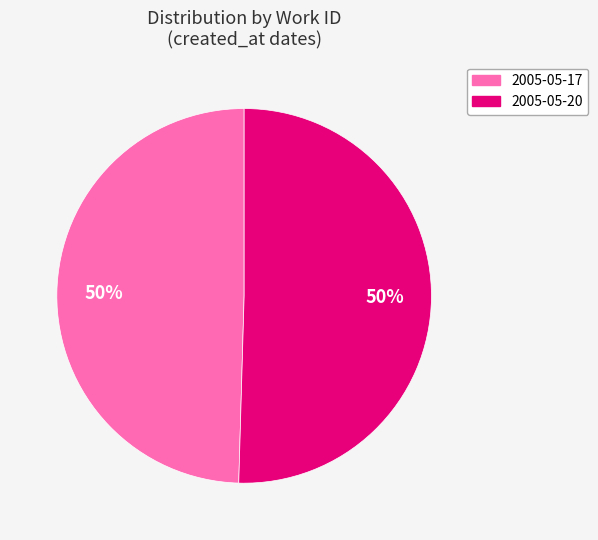

What is the ratio of the value at 2005-05-20 to the value at 2005-05-17?

1.0